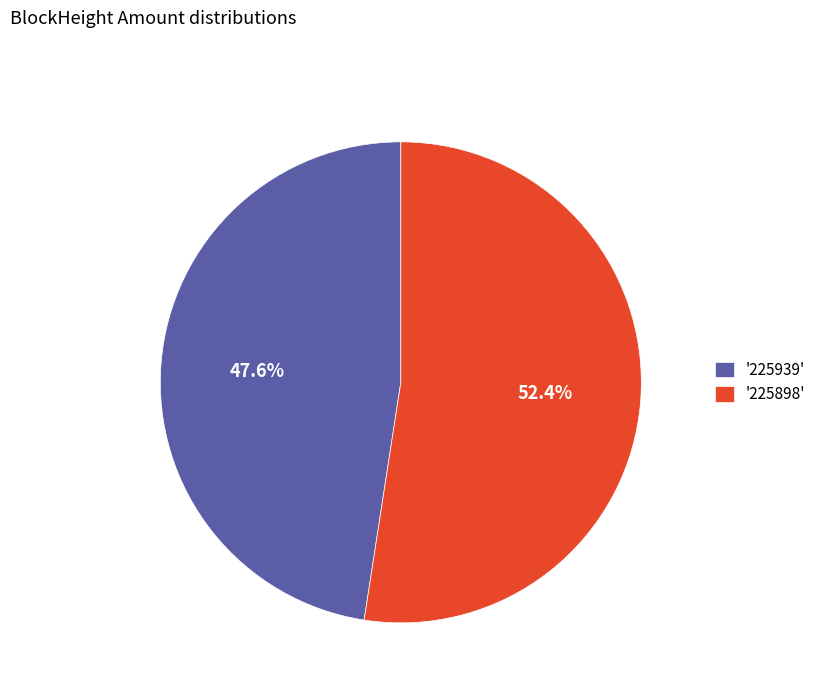

Rank the categories by value from highest to lowest.

'225898', '225939'